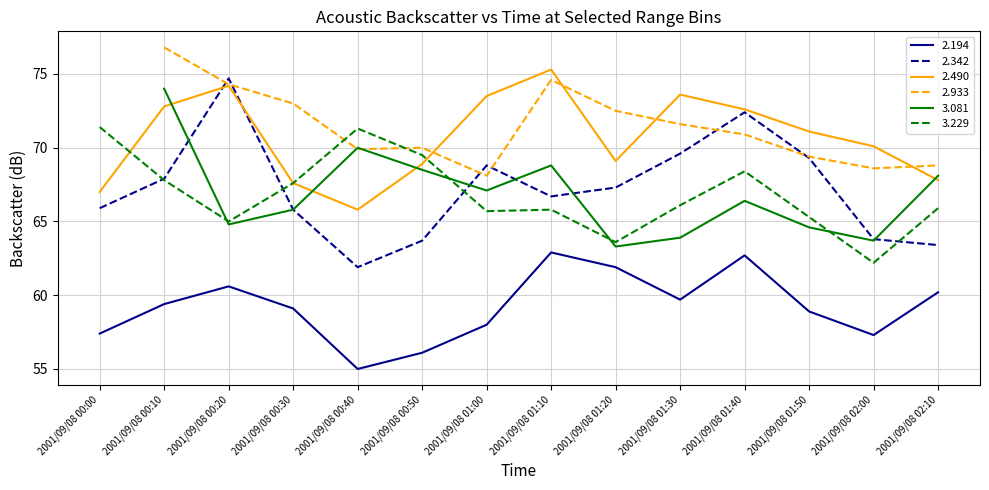

True or false: 2.194 and 3.229 intersect in this chart.

False